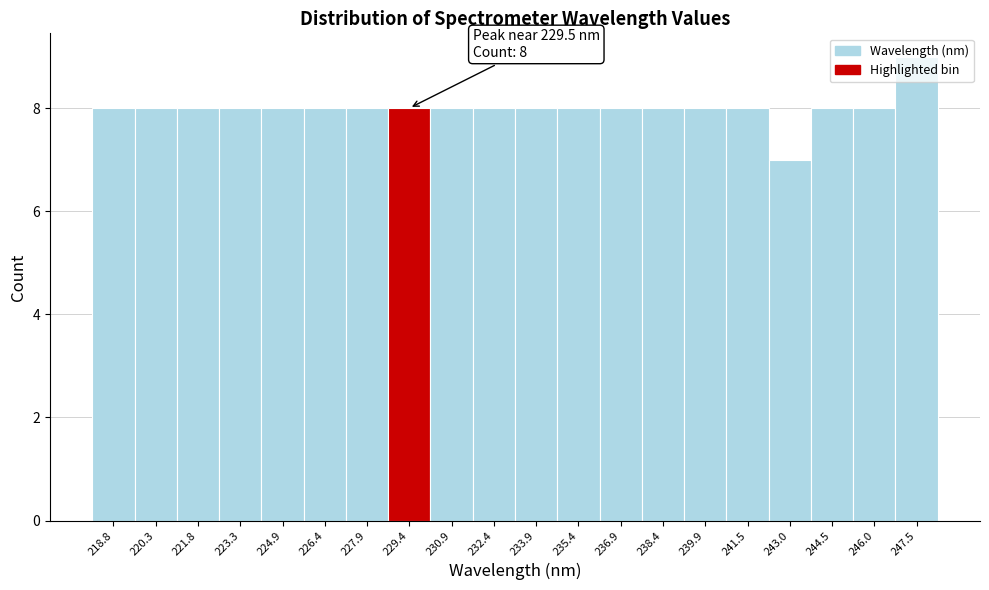

Over which range of the x-axis is the bar tallest?

246.8 to 248.2